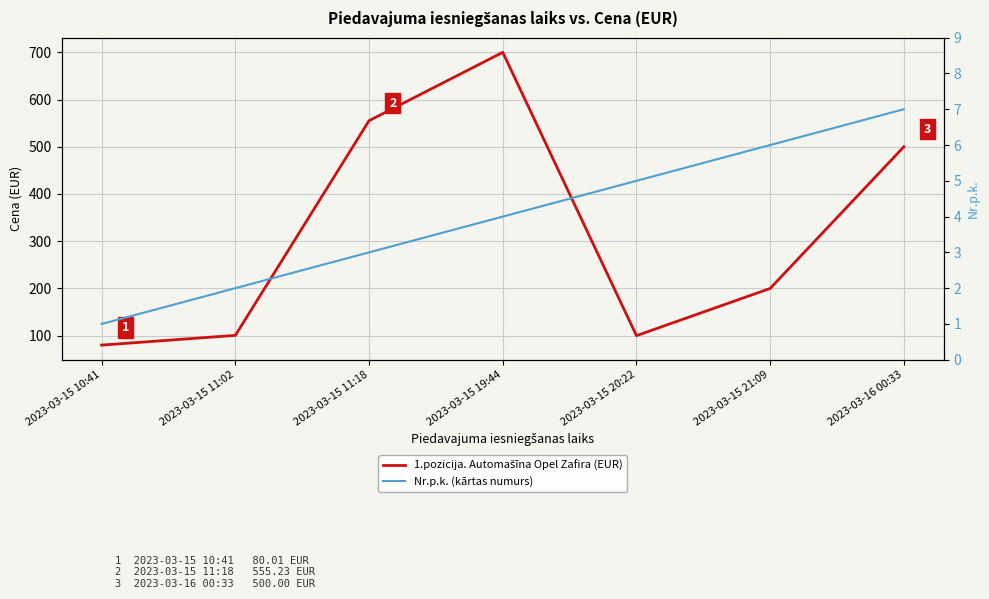

Between 2023-03-16 00:33 and 2023-03-15 20:22, which is larger?

2023-03-16 00:33